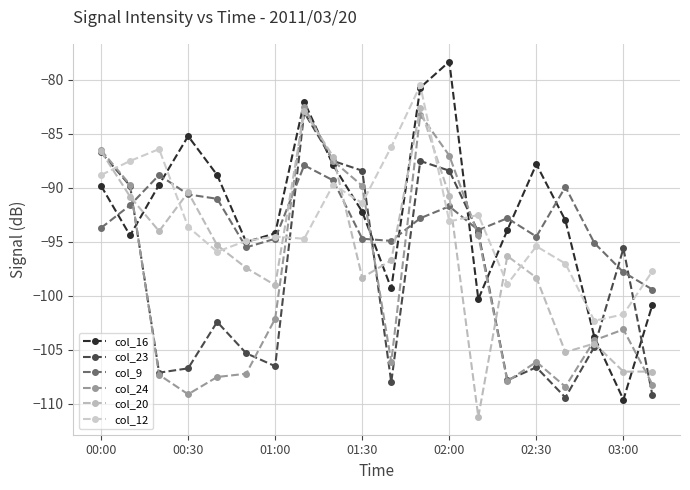

True or false: col_16 has more than 0 interior local peaks.

True